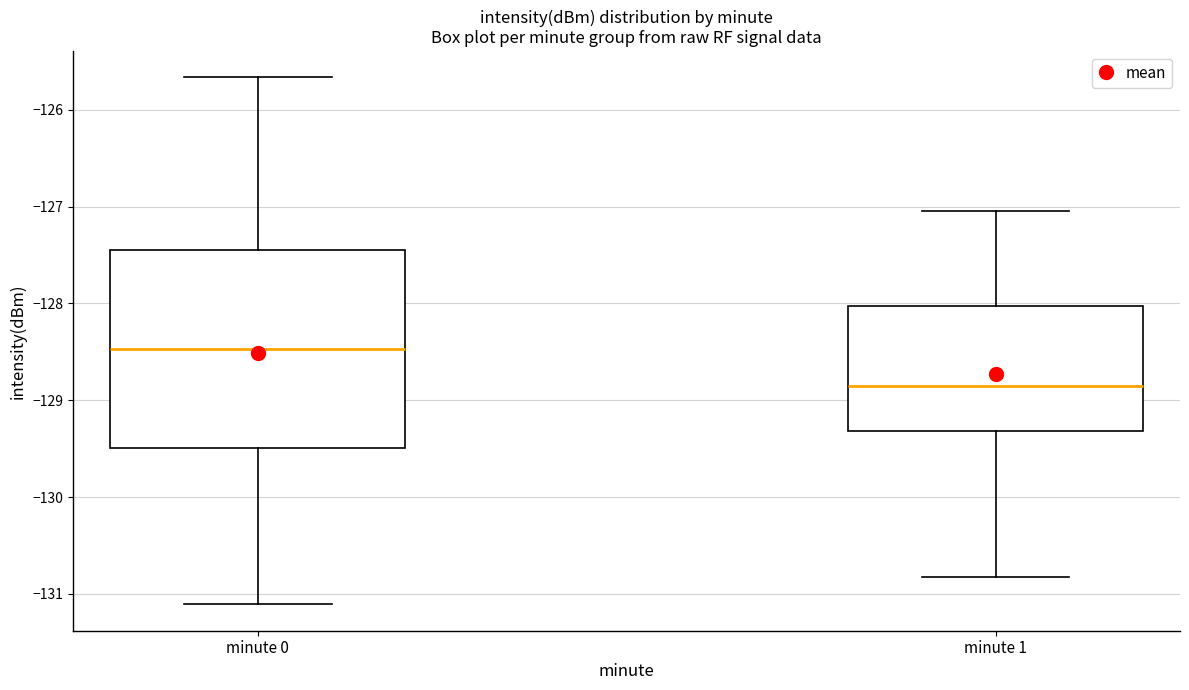

Which box is the tallest, from its lower edge to its upper edge?

minute 0